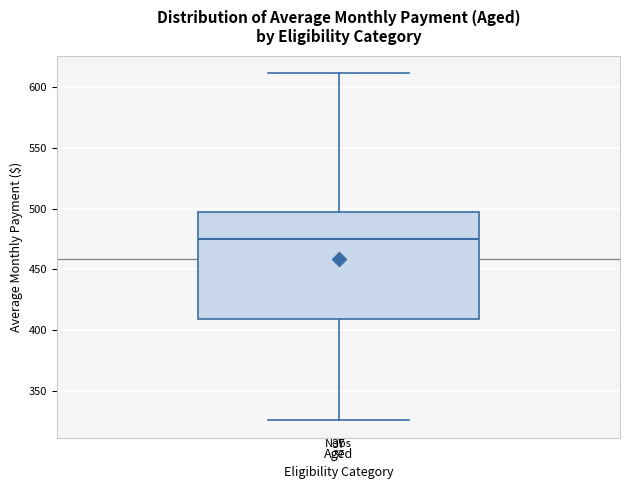

Read this box plot against the y-axis: the position of the median line, the range covered by the box, and the ends of both whiskers. The values are not printed on the chart, so give them approximately, as read against the axis.

median 475, box 410 to 500, whiskers 325 to 610